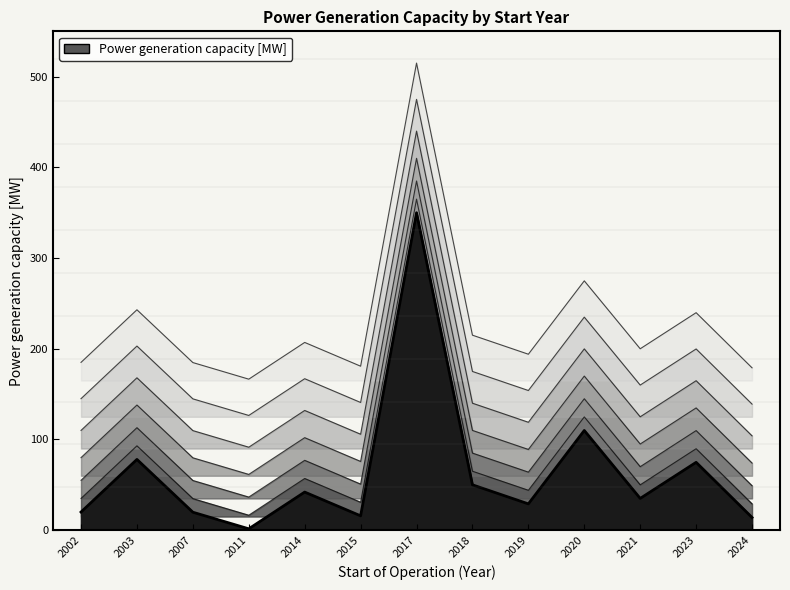

The chart shows a value of 18.0 at 2020. True or false?

False